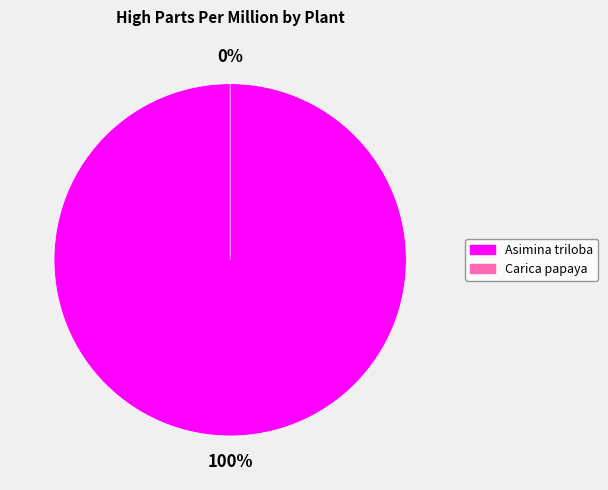

Rank the categories by value from highest to lowest.

Asimina triloba, Carica papaya